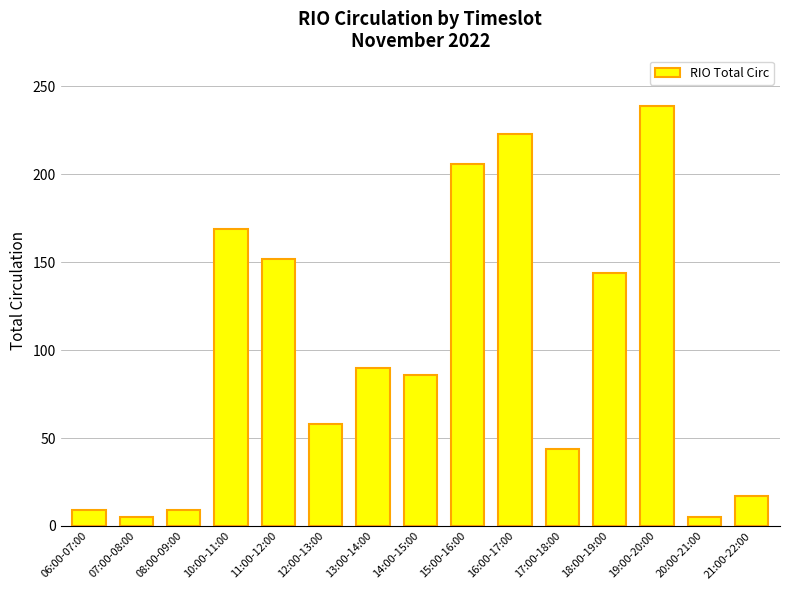

Read the value at 11:00-12:00, to the nearest 5.

150